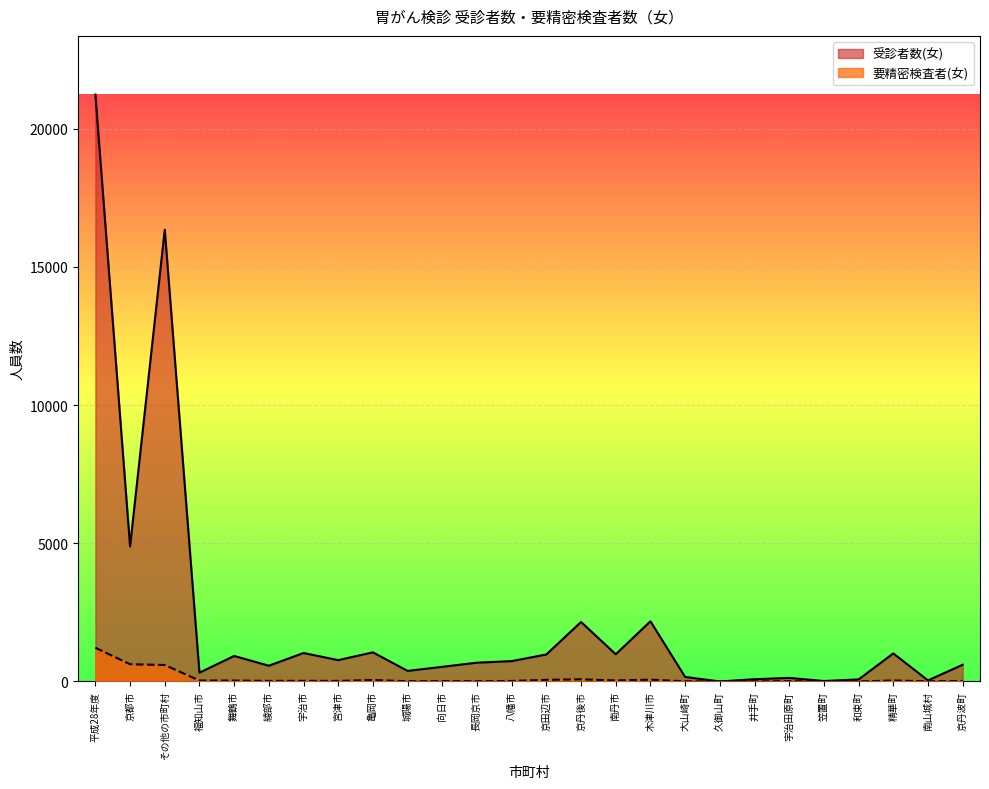

How many values in the 受診者数(女) series are below 736?

13